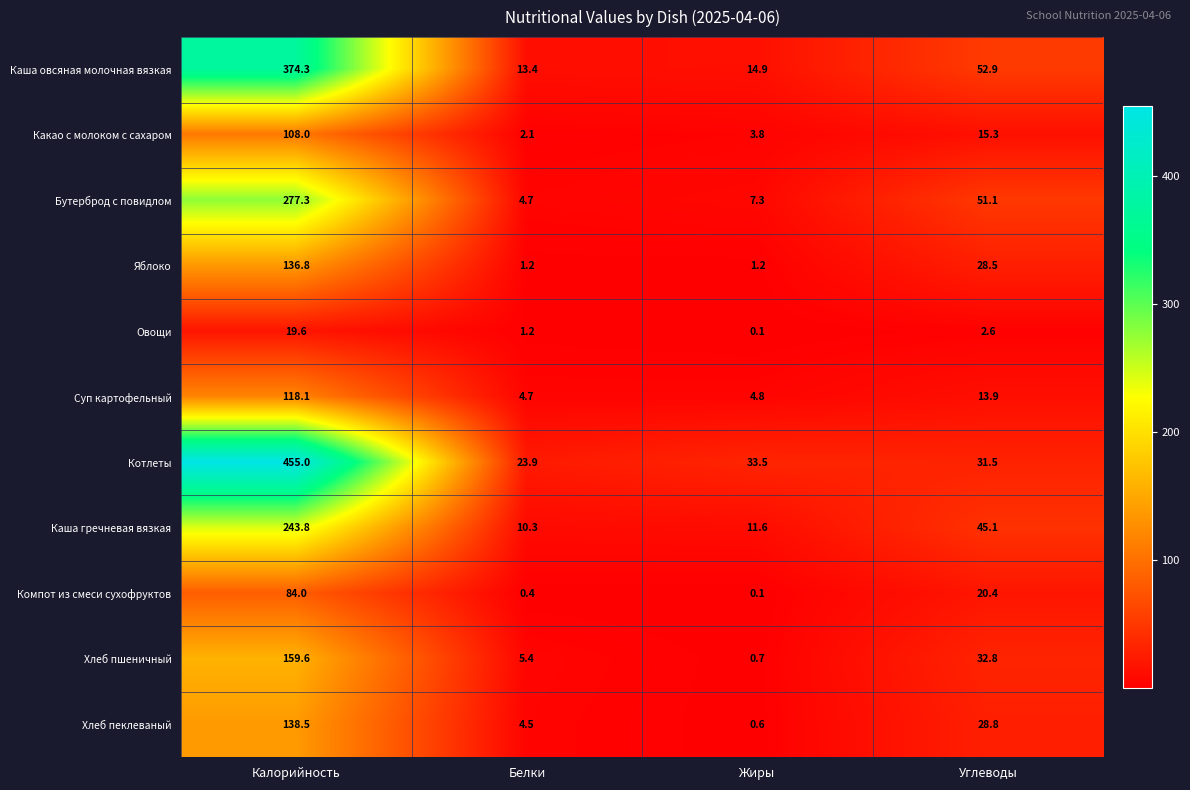

What is the difference between the maximum and minimum values in the Суп картофельный series?

113.4